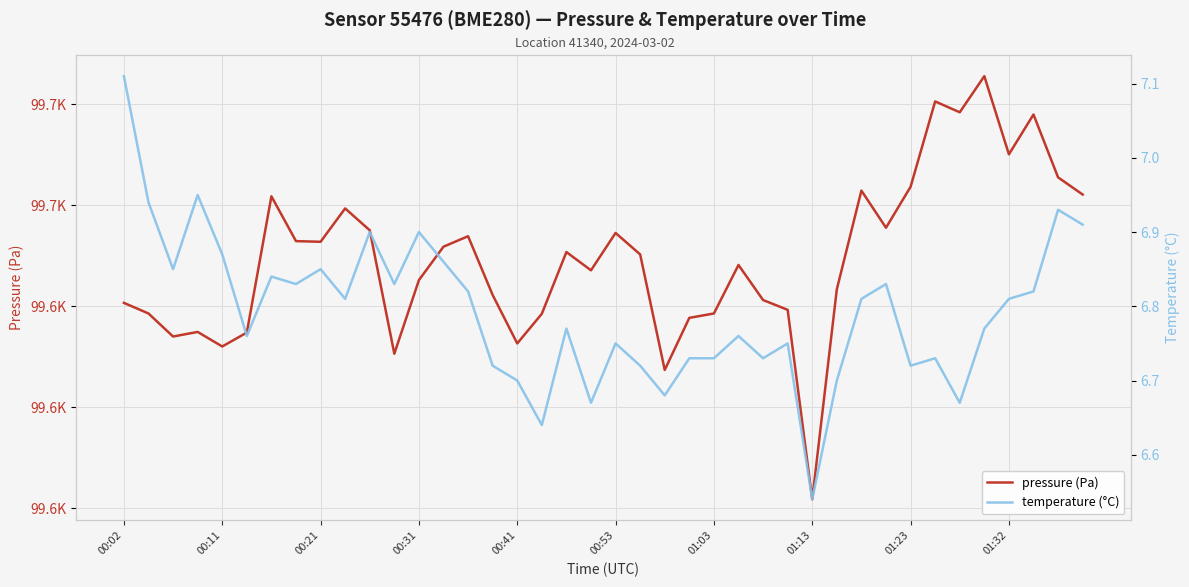

What are all the series names shown in the legend?

pressure (Pa), temperature (°C)